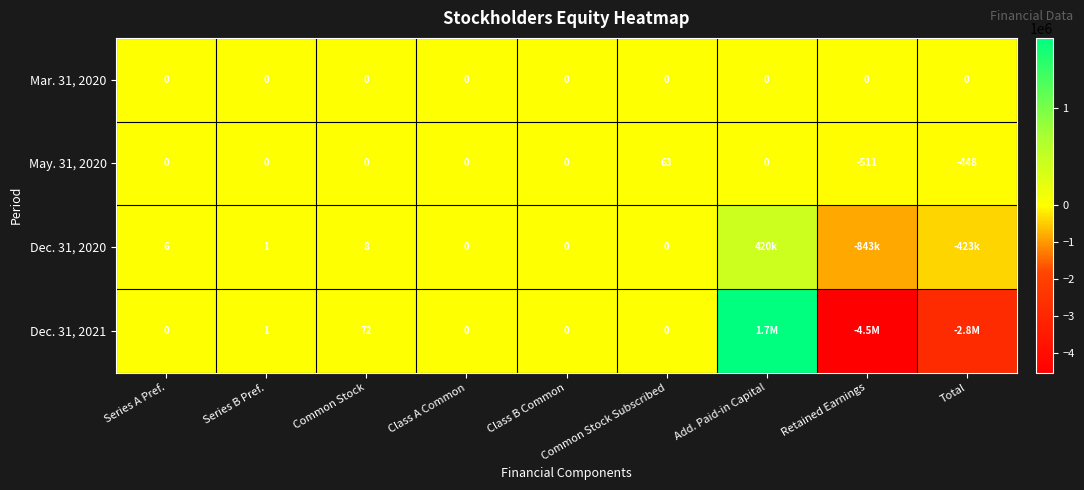

The value of May. 31, 2020 at Total is -448. True or false?

True